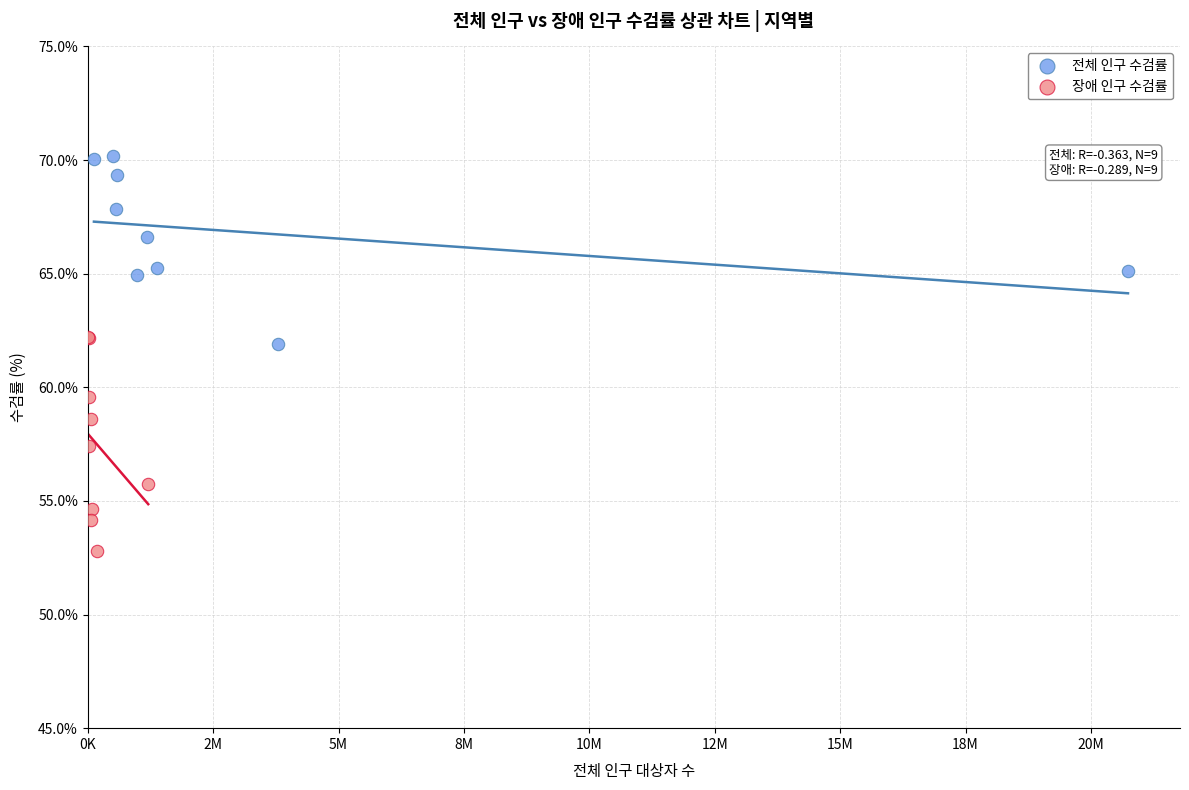

Which series contains the lowest Y value?

장애 인구 수검률